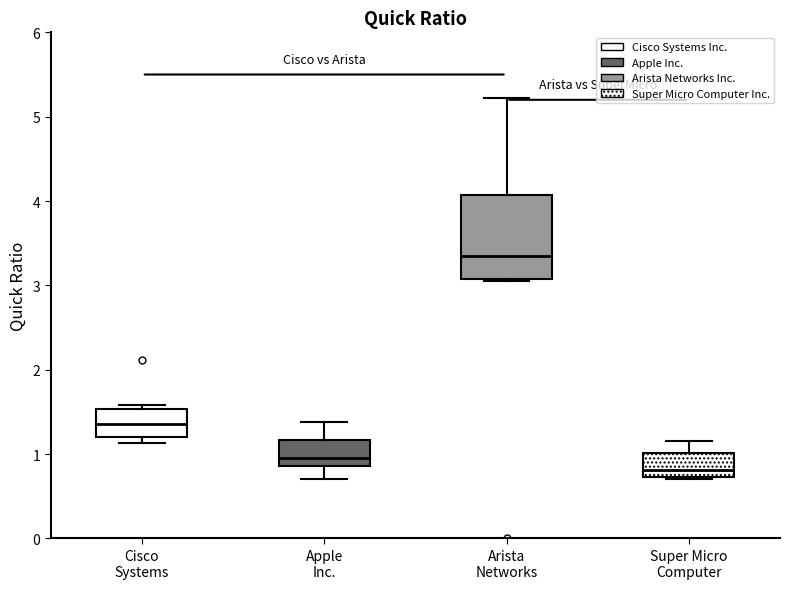

Which box has the lowest median line?

Super Micro Computer